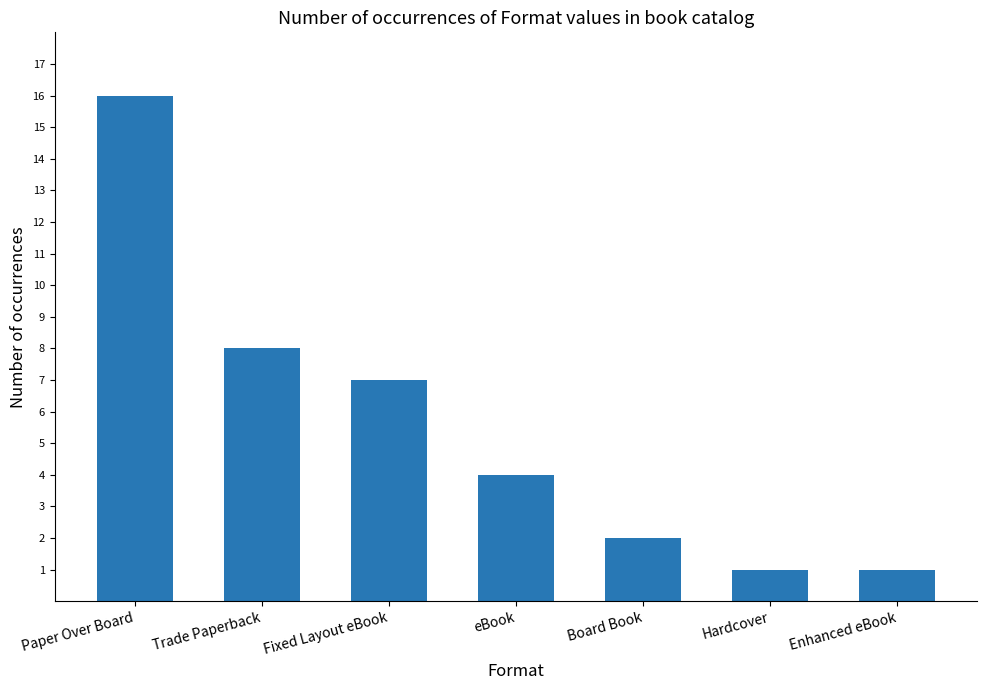

At which category does the chart reach its peak across all series?

Paper Over Board